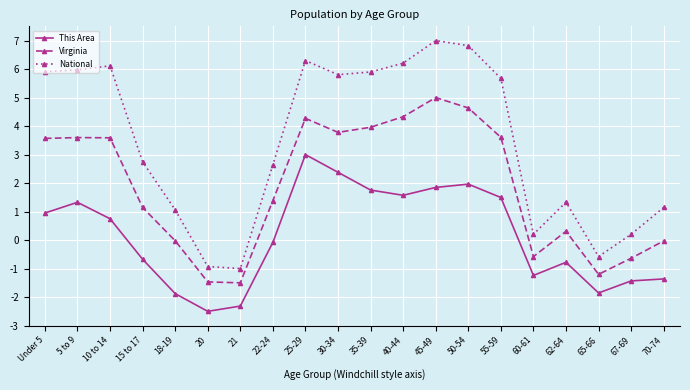

At which label does National first exceed 5?

Under 5